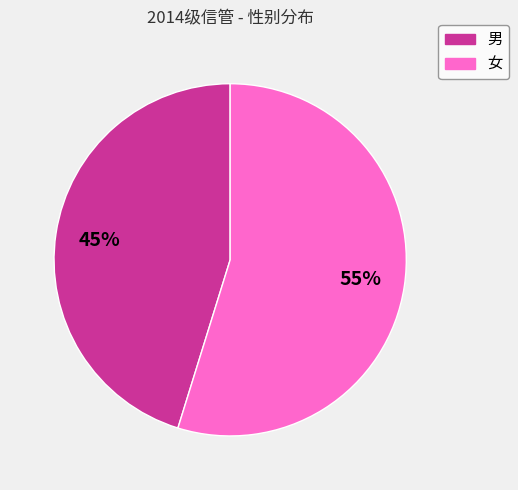

What percentage is the 女 slice, to the nearest percent?

55%